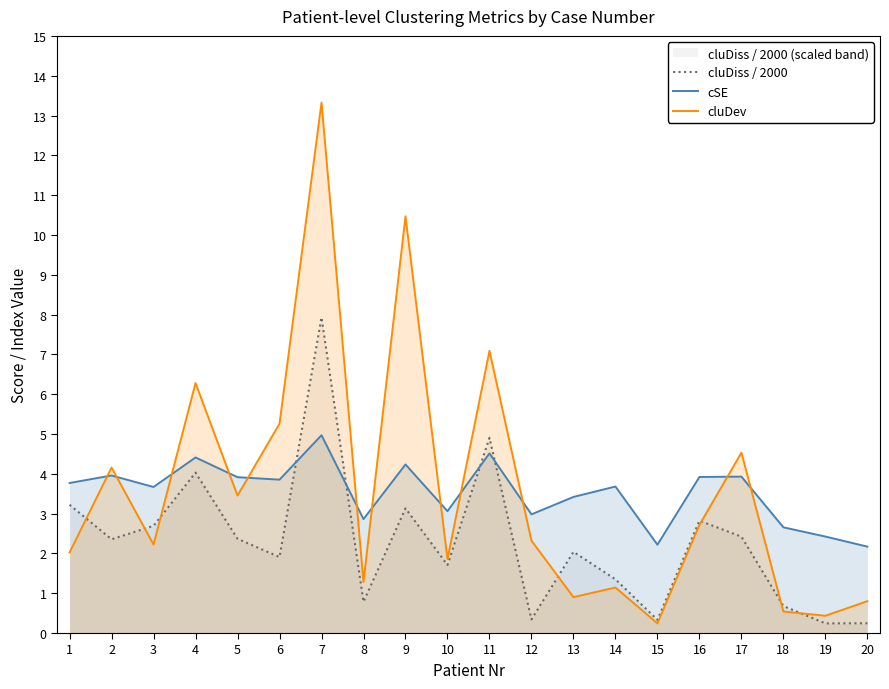

Which series changed the most between 2 and 12?

cluDiss / 2000